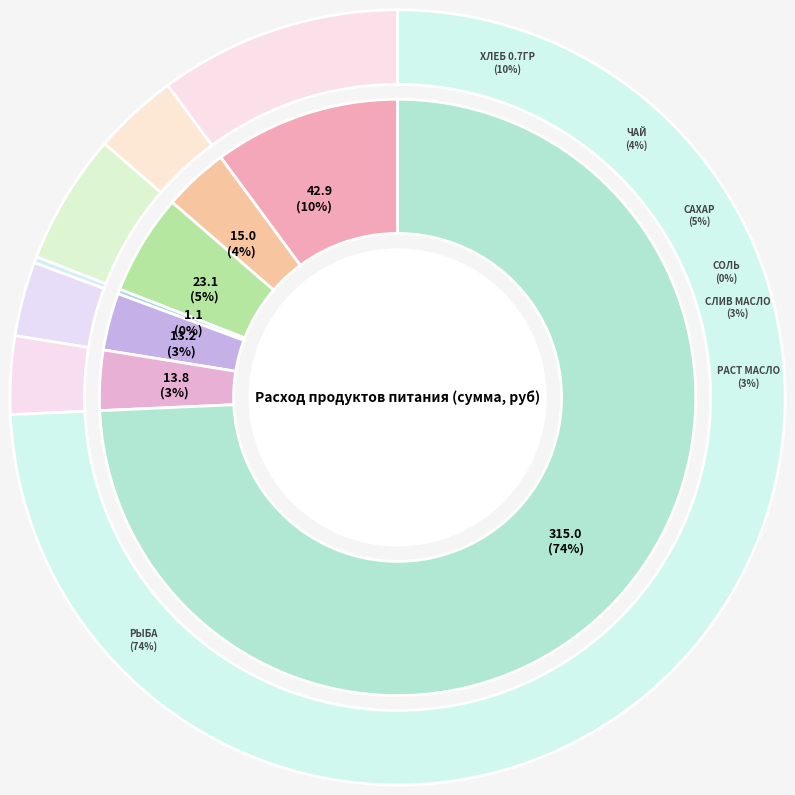

Which category has the biggest portion of the pie?

рыба